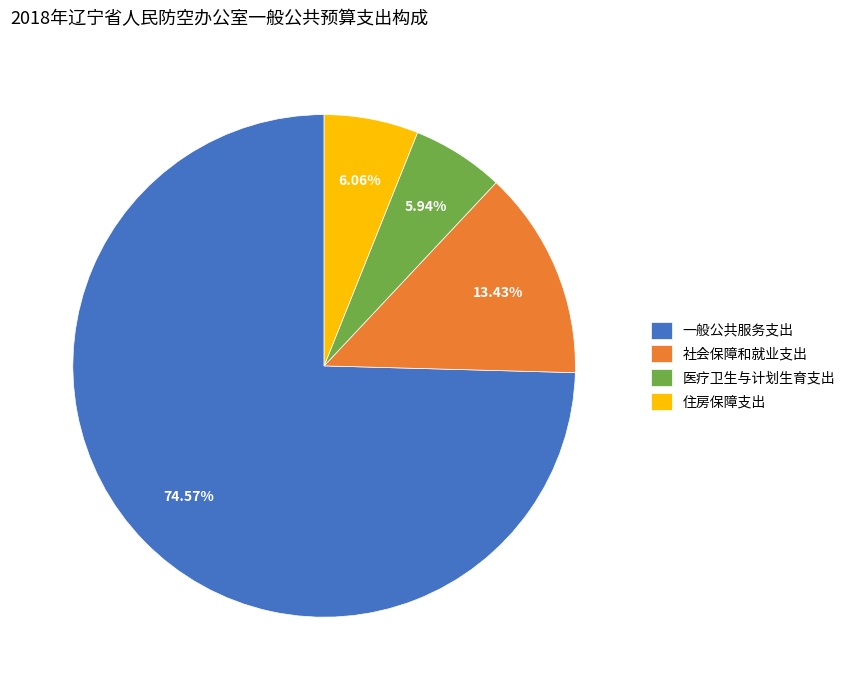

Approximately how many times larger is the value at 住房保障支出 compared to 医疗卫生与计划生育支出?

1.0